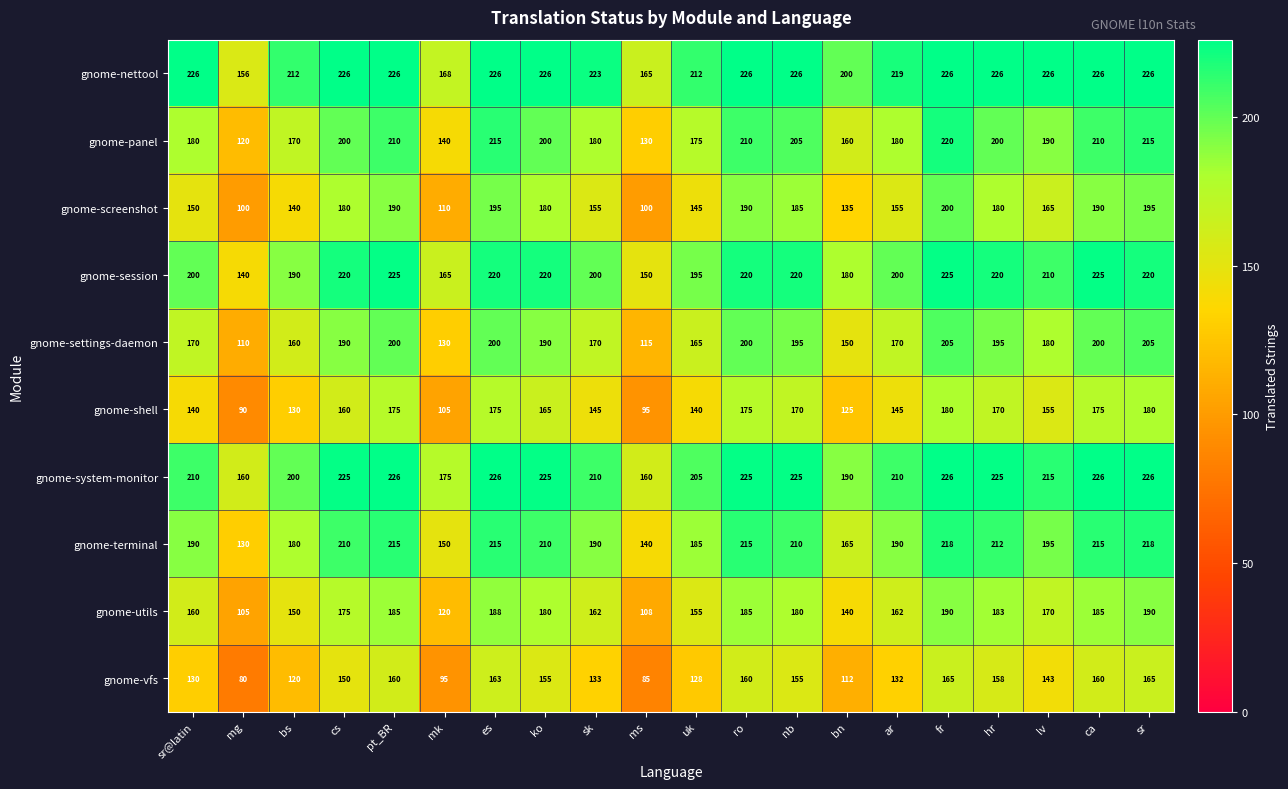

What is the difference between the maximum and minimum values in the gnome-screenshot series?

100